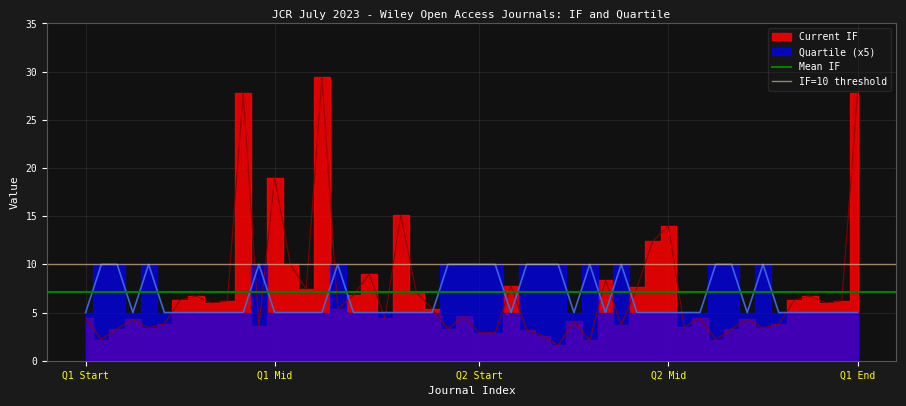

What is the difference between the highest and lowest values at Q1 Start?

2.9